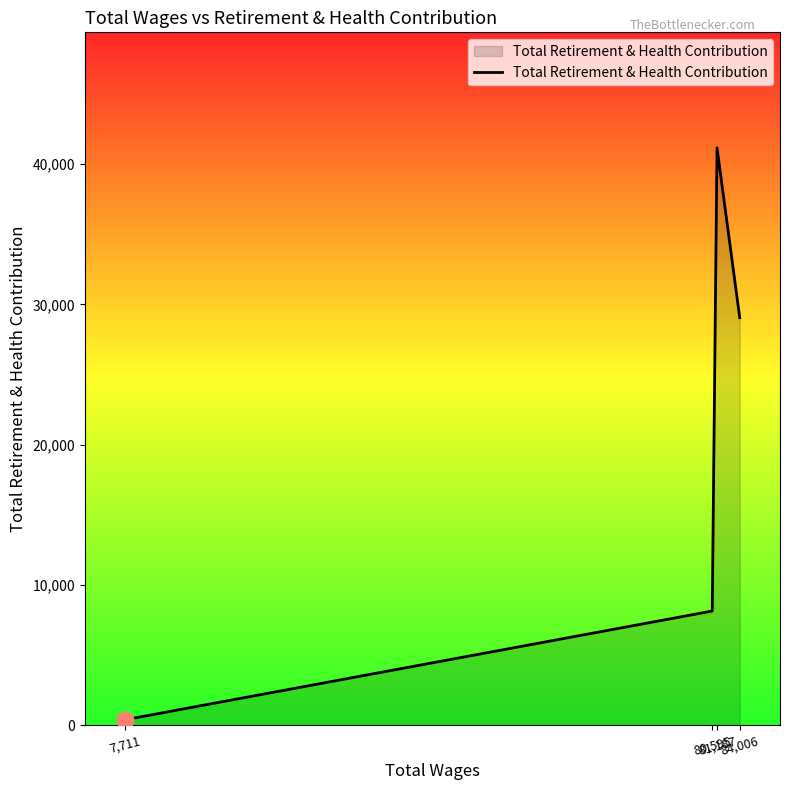

Rank the categories by value from highest to lowest.

81,187, 84,006, 80,595, 7,711